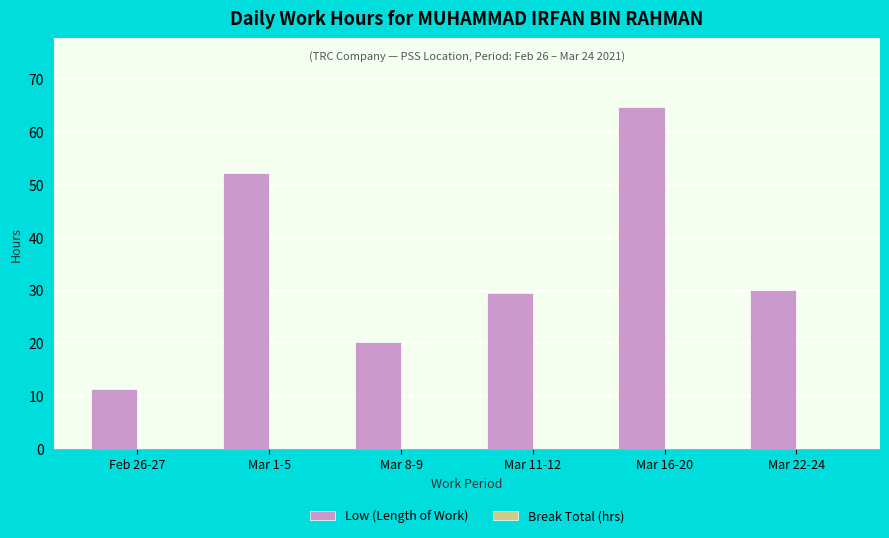

Reading right to left, what are all the values shown in this chart?

30.2	64.7	29.6	20.4	52.2	11.4